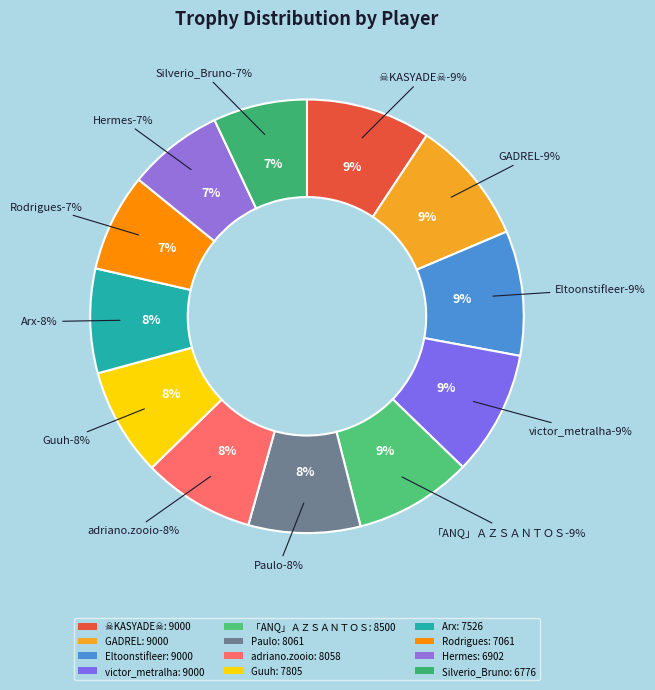

Count the number of slices in the pie.

12